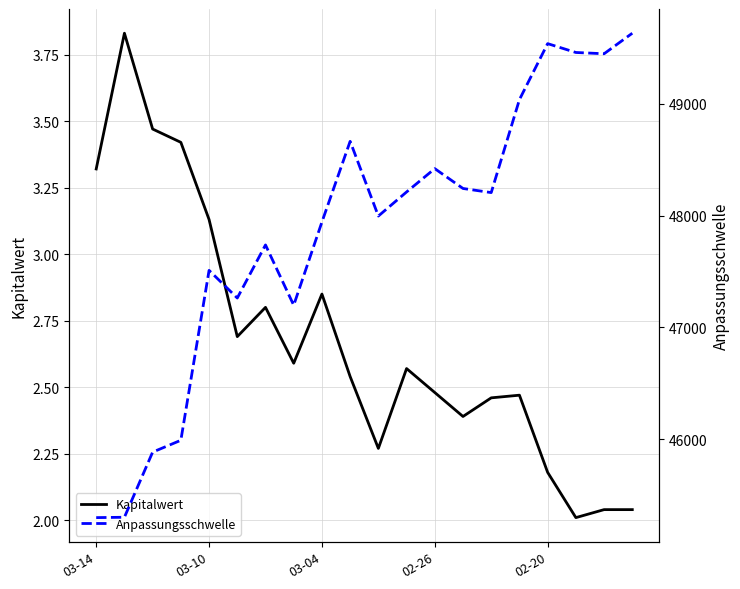

Does the chart have visible grid lines?

Yes